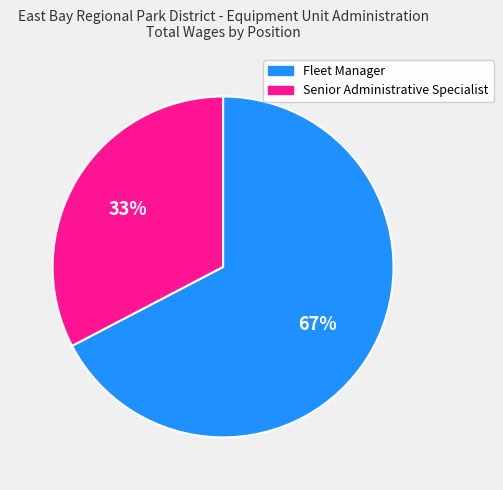

Which category has the biggest portion of the pie?

Fleet Manager